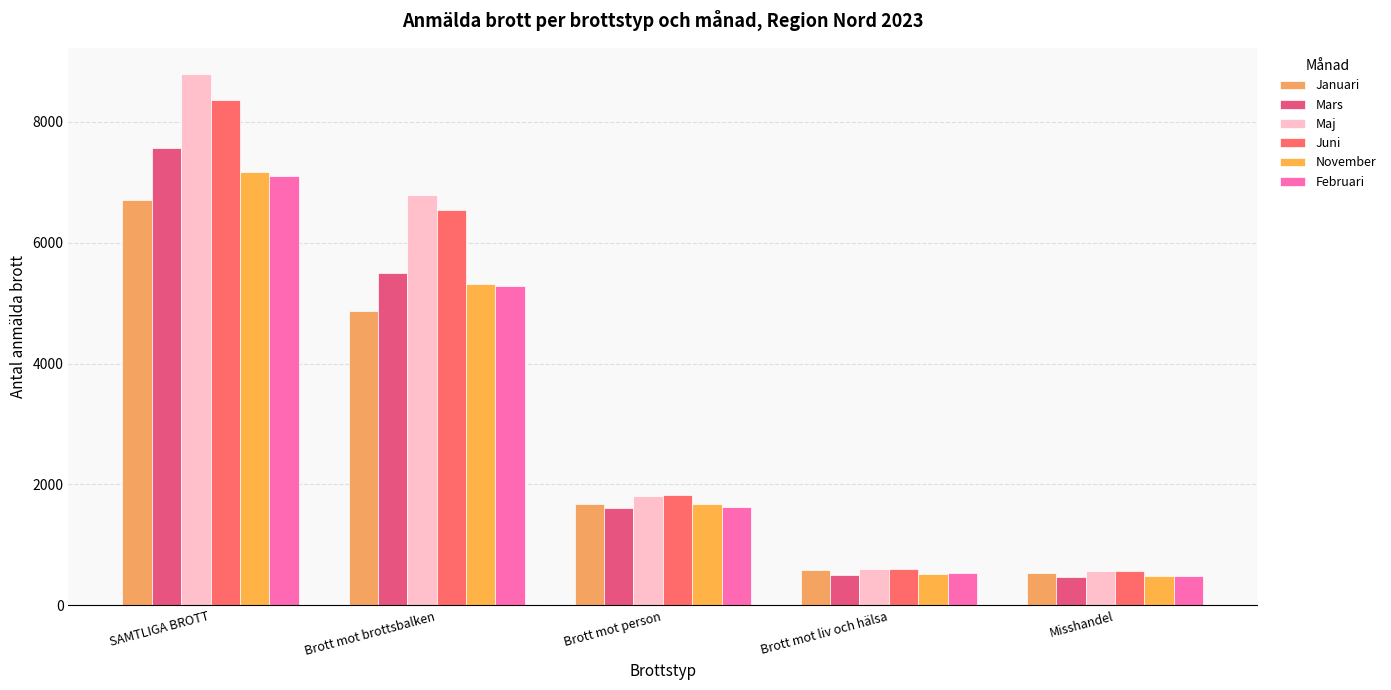

What is the spread (max minus min) of values at SAMTLIGA BROTT?

2084